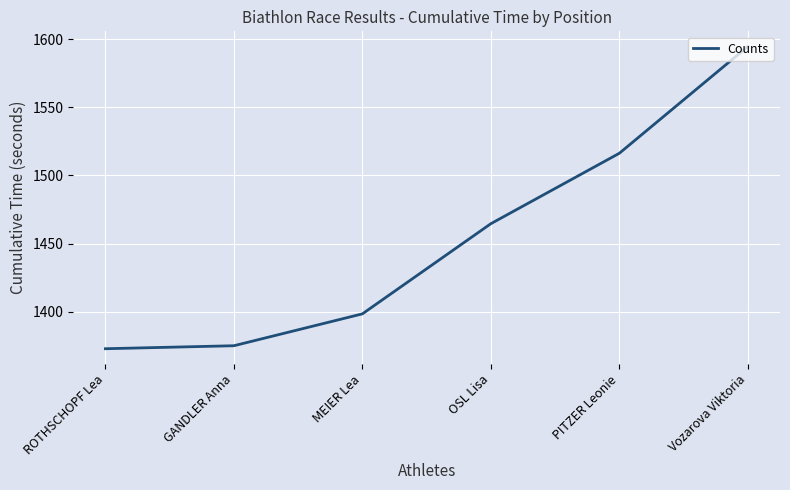

How many lines are shown in the chart?

1